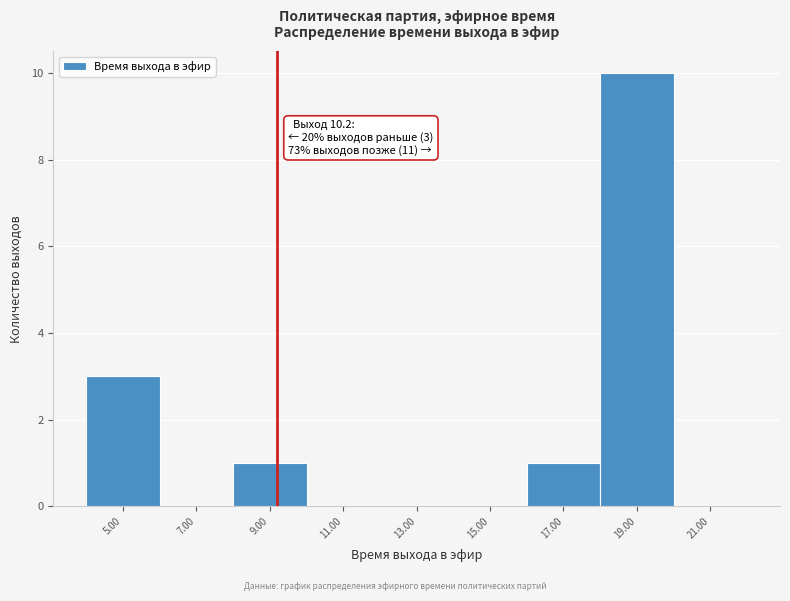

Reading left to right, list all the values displayed in this chart.

5.00=3	7.00=0	9.00=1	11.00=0	13.00=0	15.00=0	17.00=1	19.00=10	21.00=0